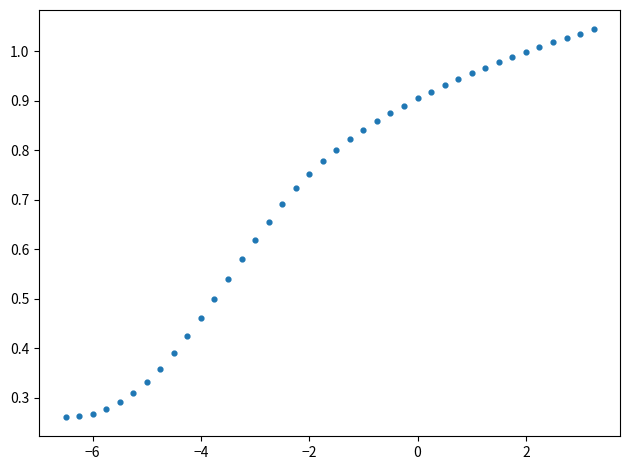

What is the range of X values (max minus min)?

9.8